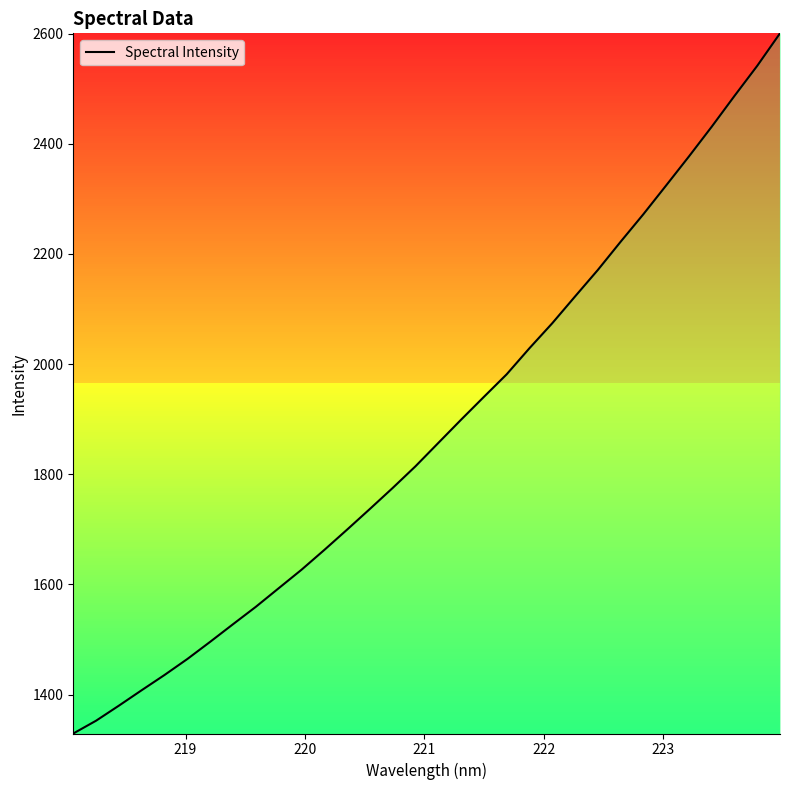

What is the difference between the maximum and minimum values?

1271.0